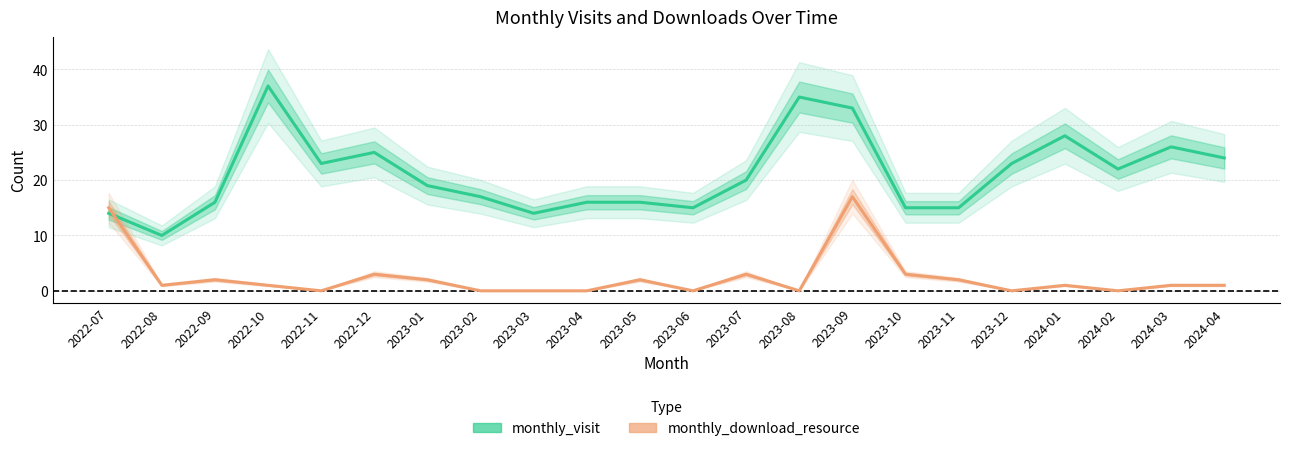

Which category has the lowest value in the monthly_download_resource series?

2022-11